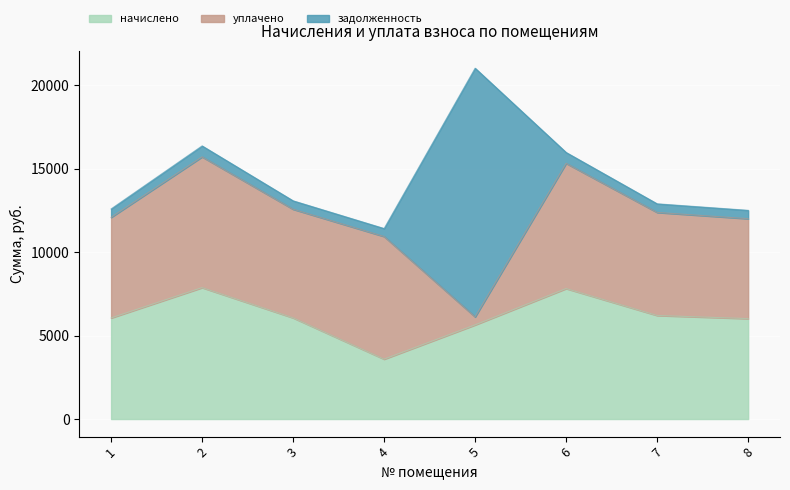

How many times do начислено and задолженность cross each other?

2